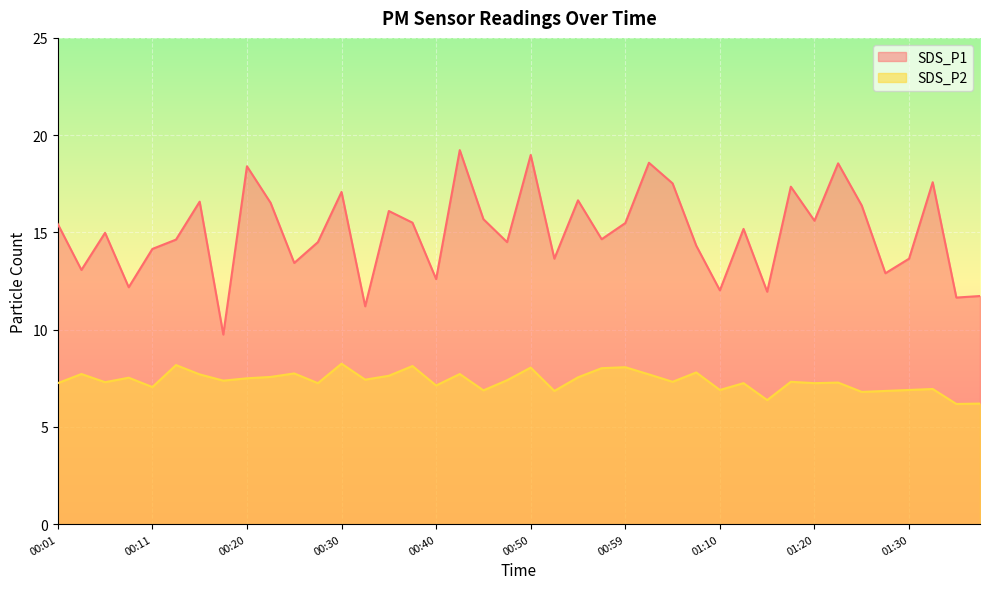

Reading left to right, extract all data points from this chart.

SDS_P1: 00:01=15.4	00:03=13.1	00:06=15.0	00:08=12.2	00:11=14.2	00:13=14.6	00:16=16.6	00:18=9.8	00:20=18.4	00:23=16.5	00:25=13.4	00:28=14.5	00:30=17.1	00:33=11.2	00:35=16.1	00:38=15.5	00:40=12.6	00:42=19.2	00:45=15.7	00:47=14.5	00:50=19.0	00:52=13.7	00:55=16.6	00:57=14.7	00:59=15.5	01:02=18.6	01:04=17.5	01:07=14.3	01:10=12.0	01:12=15.2	01:15=11.9	01:18=17.4	01:20=15.6	01:22=18.6	01:25=16.4	01:27=12.9	01:30=13.7	01:33=17.6	01:35=11.7	01:38=11.7
SDS_P2: 00:01=7.2	00:03=7.7	00:06=7.3	00:08=7.5	00:11=7.0	00:13=8.2	00:16=7.7	00:18=7.4	00:20=7.5	00:23=7.6	00:25=7.8	00:28=7.2	00:30=8.2	00:33=7.4	00:35=7.6	00:38=8.1	00:40=7.1	00:42=7.7	00:45=6.9	00:47=7.4	00:50=8.1	00:52=6.8	00:55=7.5	00:57=8.0	00:59=8.1	01:02=7.7	01:04=7.3	01:07=7.8	01:10=6.9	01:12=7.2	01:15=6.4	01:18=7.3	01:20=7.2	01:22=7.3	01:25=6.8	01:27=6.8	01:30=6.9	01:33=7.0	01:35=6.2	01:38=6.2